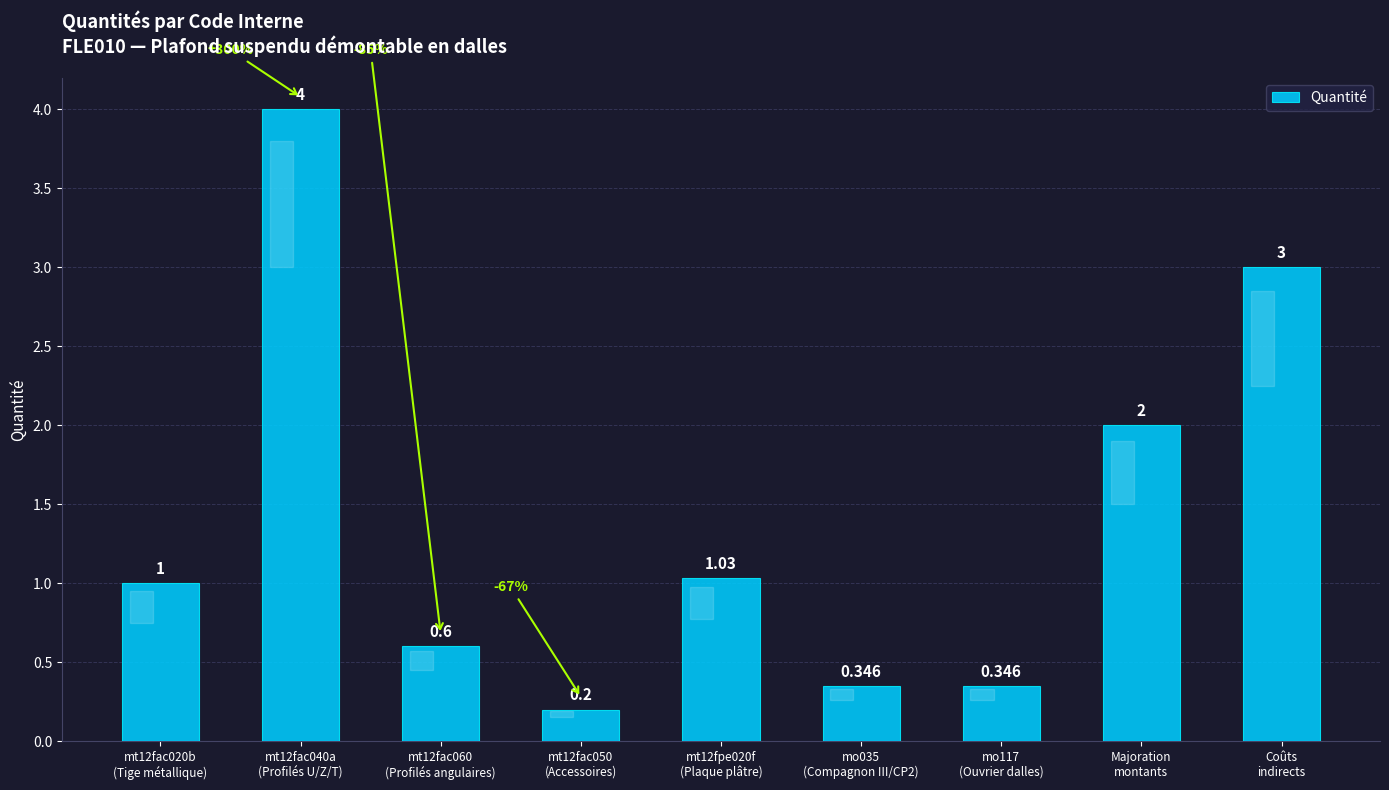

Are the bars horizontal?

No